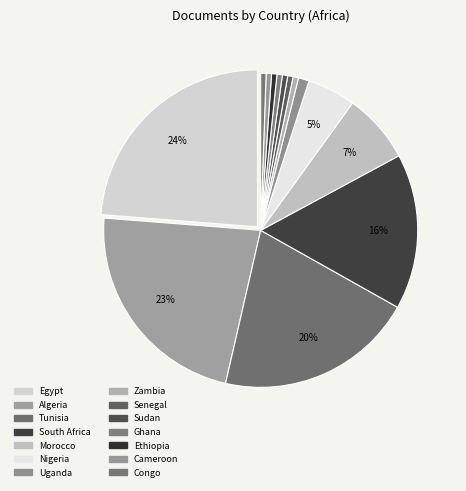

What percentage is the Uganda slice, to the nearest percent?

1%